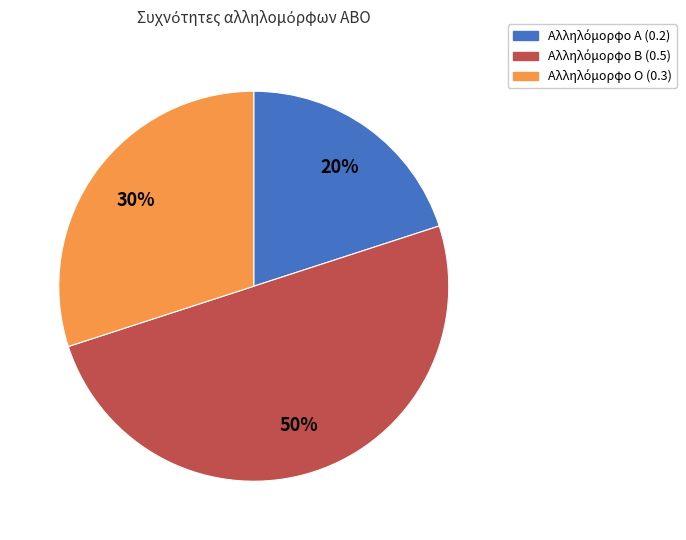

To the nearest percent, what is the difference between the largest and smallest slice percentages?

30%